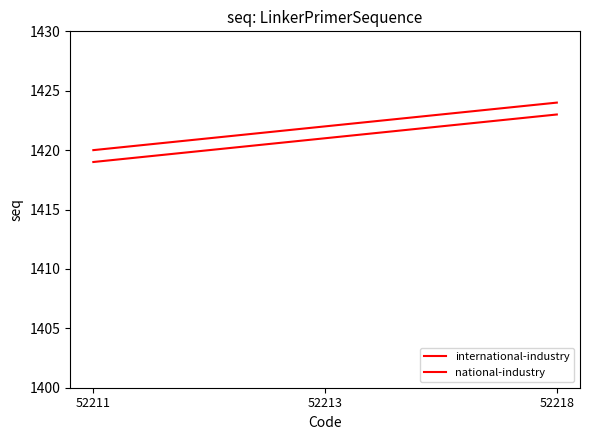

Reading left to right, list all the values displayed in this chart.

international-industry: 52211=1419	52213=1421	52218=1423
national-industry: 52211=1420	52213=1422	52218=1424